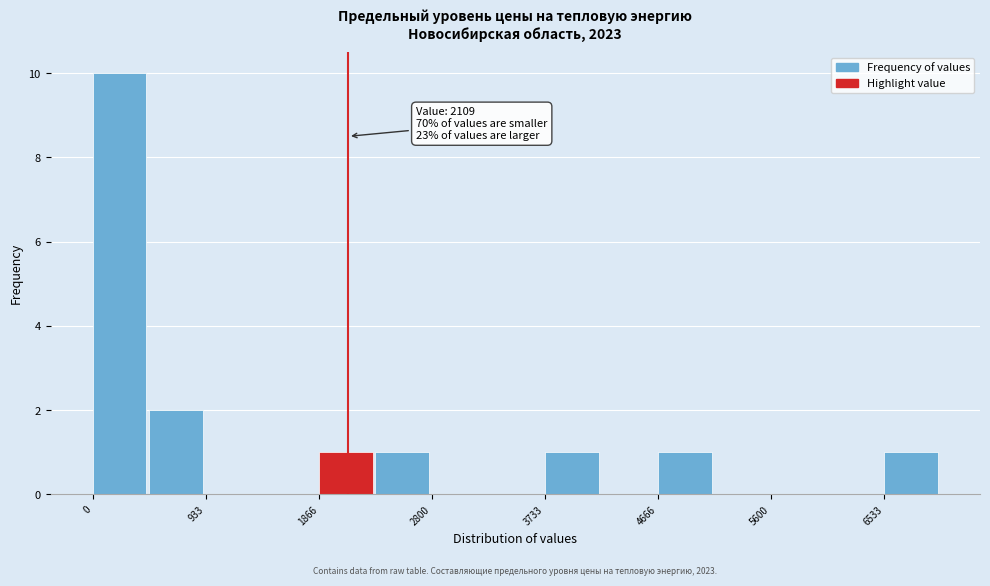

Which range on the x-axis has the tallest bar?

0 to 500